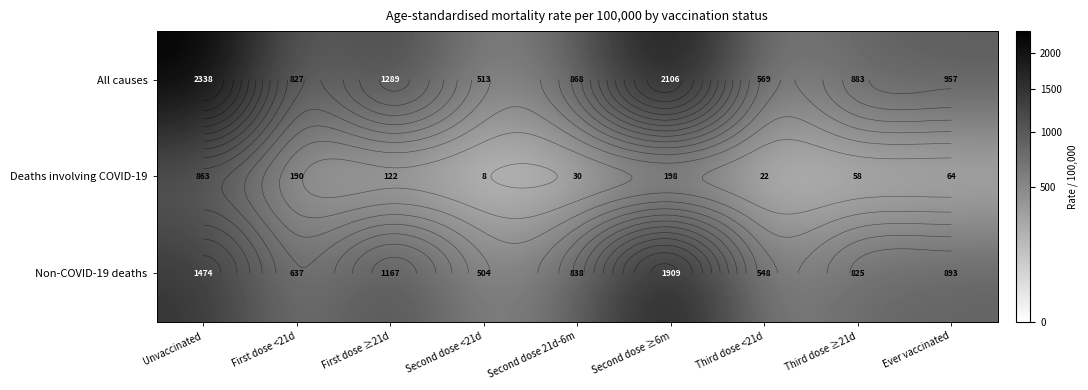

Which category has the lowest value in the Non-COVID-19 deaths series?

Second dose <21d